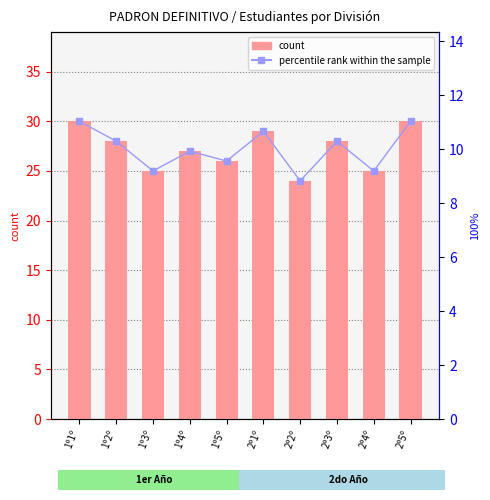

What is the minimum value for count?

24.0